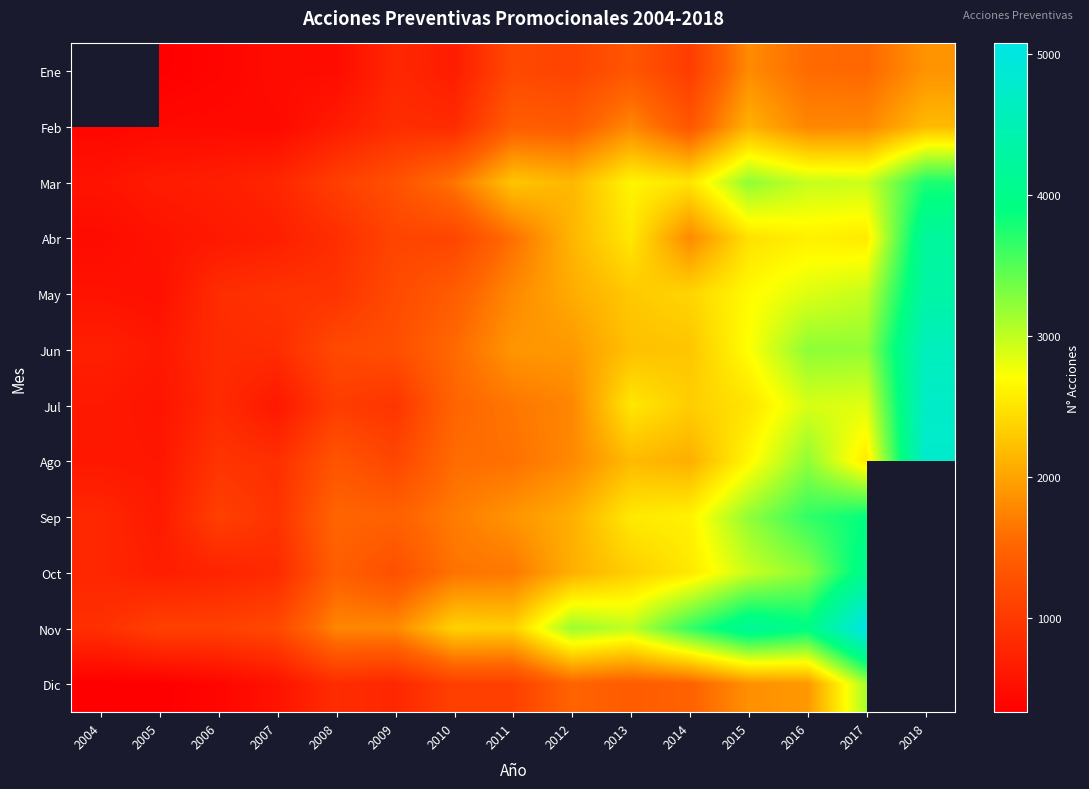

List the labels in order of Abr value, smallest first.

2004, 2005, 2006, 2007, 2008, 2009, 2010, 2011, 2014, 2012, 2015, 2013, 2017, 2016, 2018